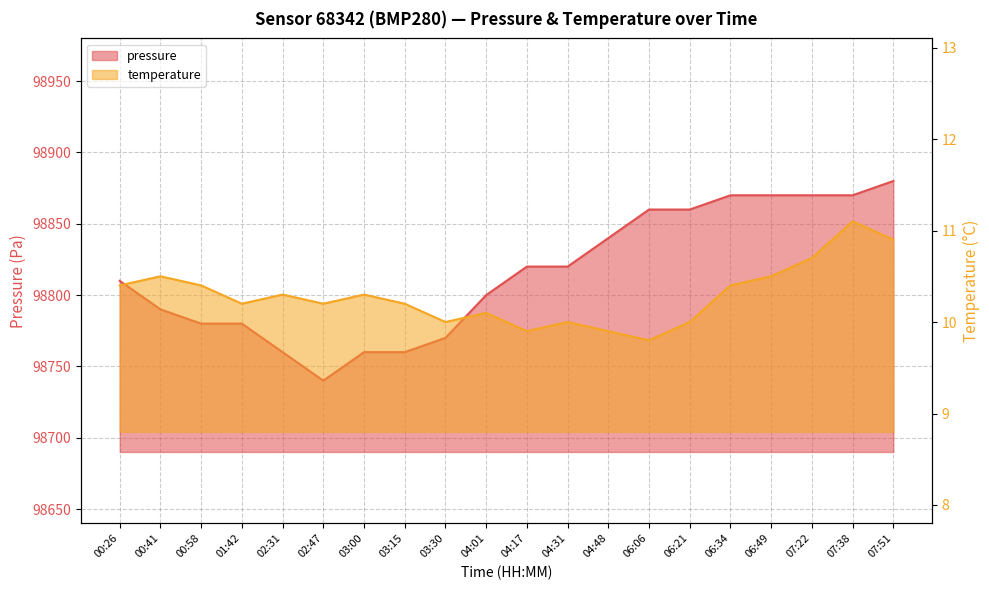

Between 04:48 and 07:38, which series saw the biggest shift?

pressure